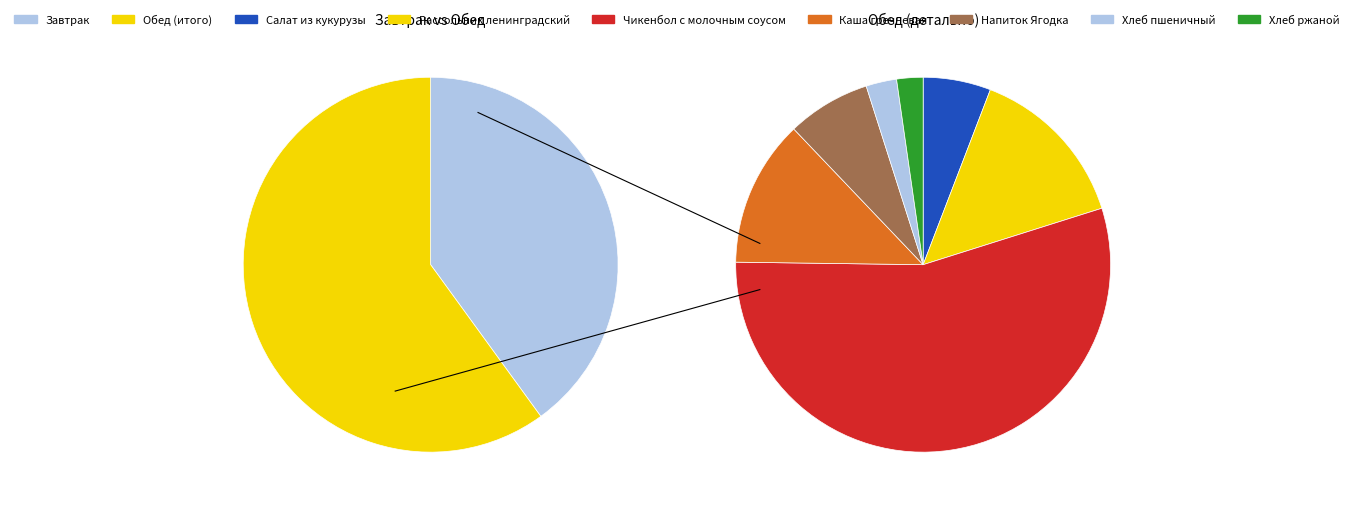

Which slice is the largest?

Чикенбол с молочным соусом